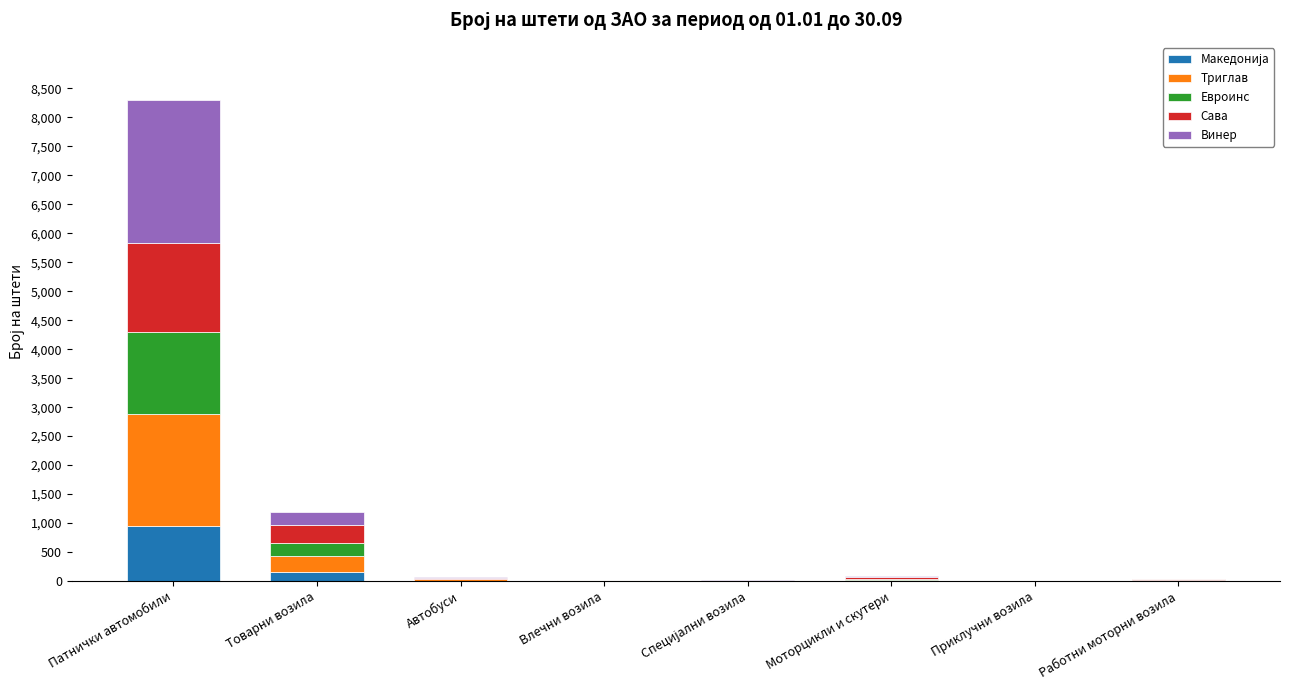

What is the average value of the Сава series?

236